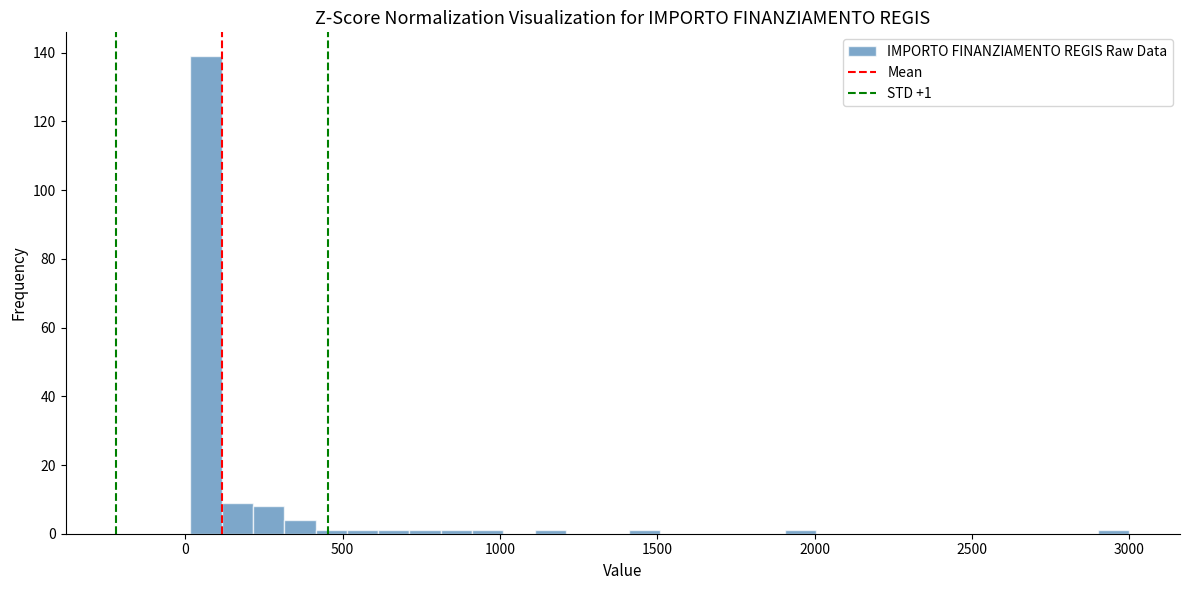

Around what value on the x-axis is the tallest bar? Give the approximate position of its centre, as read against the axis.

50